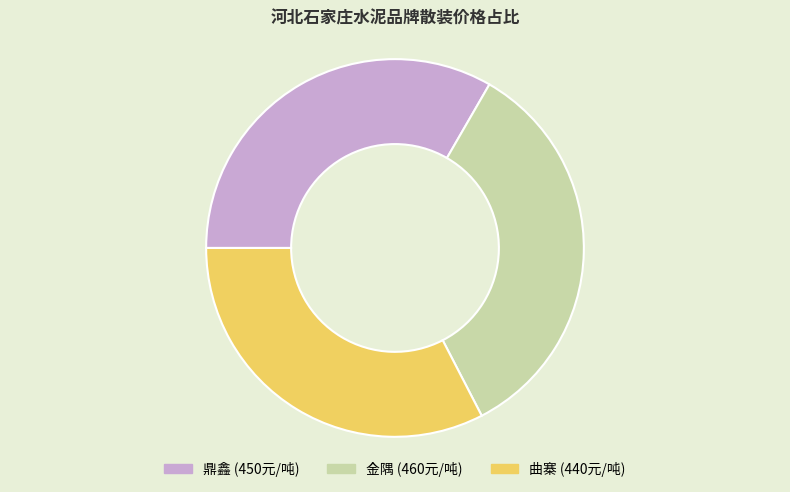

Between 曲寨 and 鼎鑫, which is larger?

鼎鑫